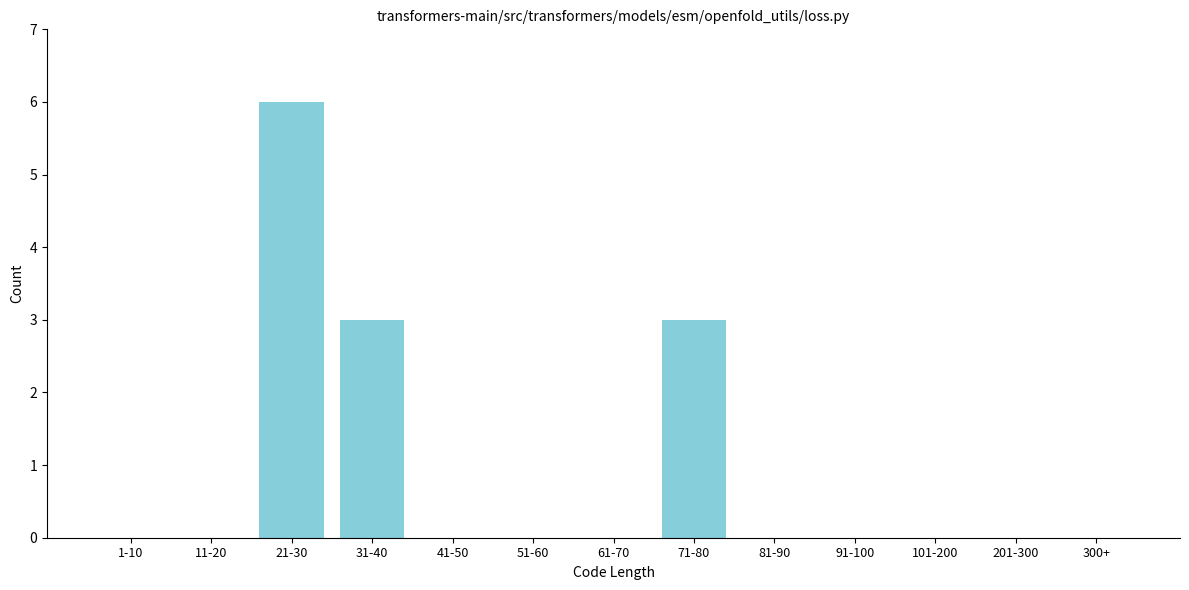

Reading left to right, what are all the values shown in this chart?

1-10=0	11-20=0	21-30=6	31-40=3	41-50=0	51-60=0	61-70=0	71-80=3	81-90=0	91-100=0	101-200=0	201-300=0	300+=0